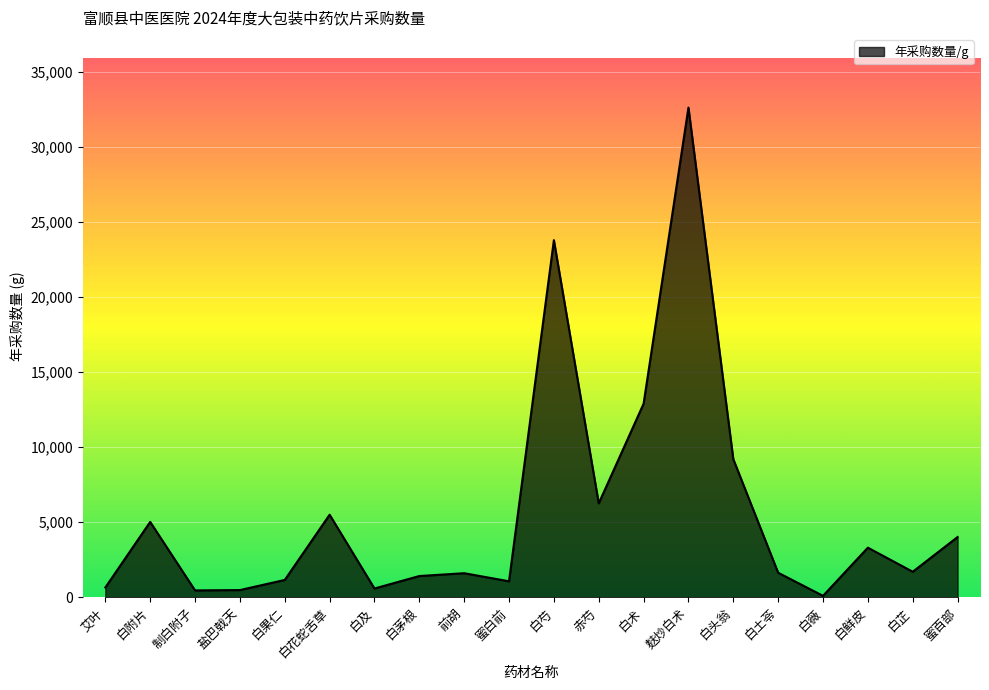

True or false: the data shows 22620 at 白术.

False